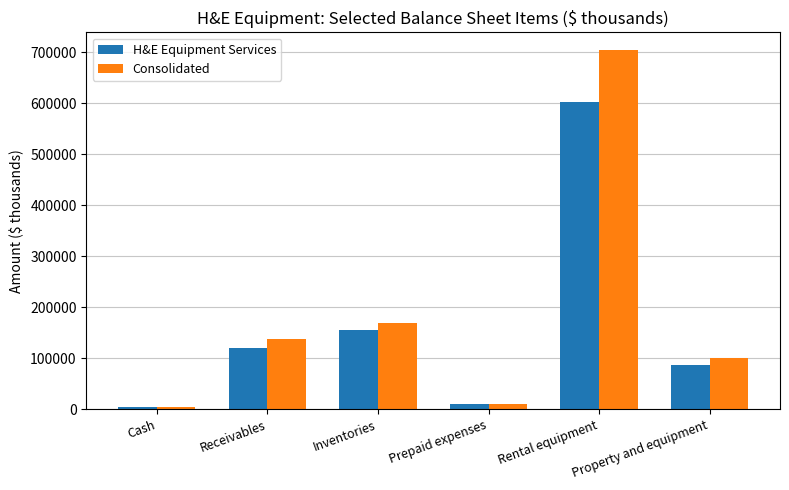

How many data points in Consolidated are less than 137258?

3